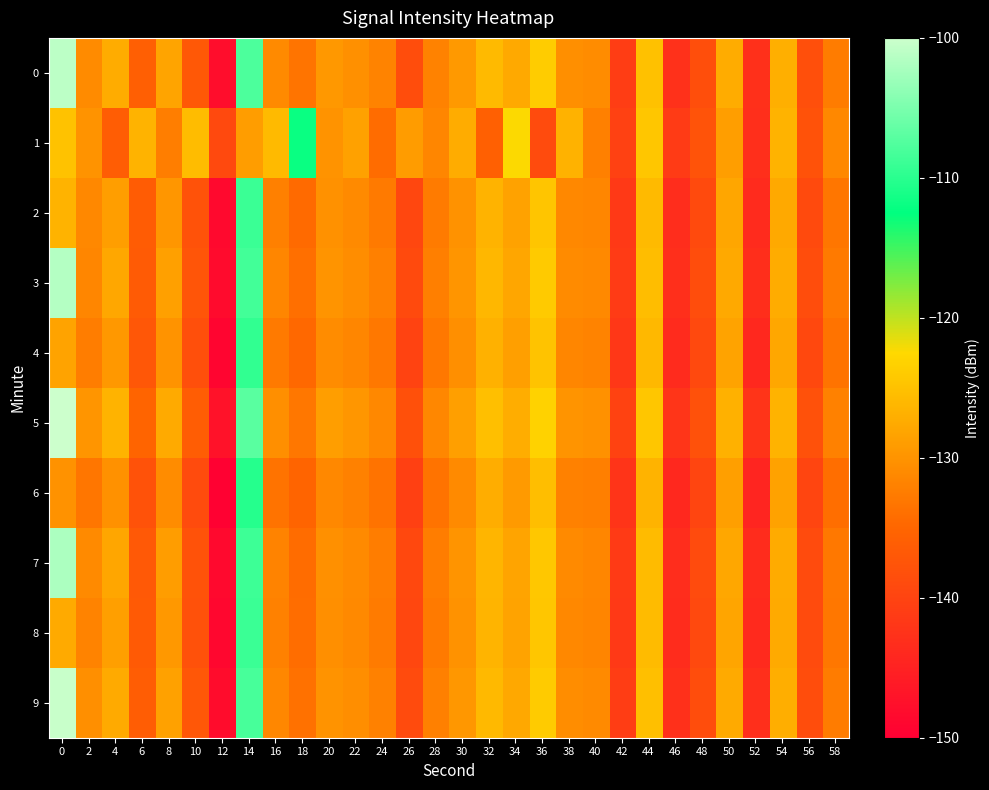

Which series has the largest total across all categories?

5